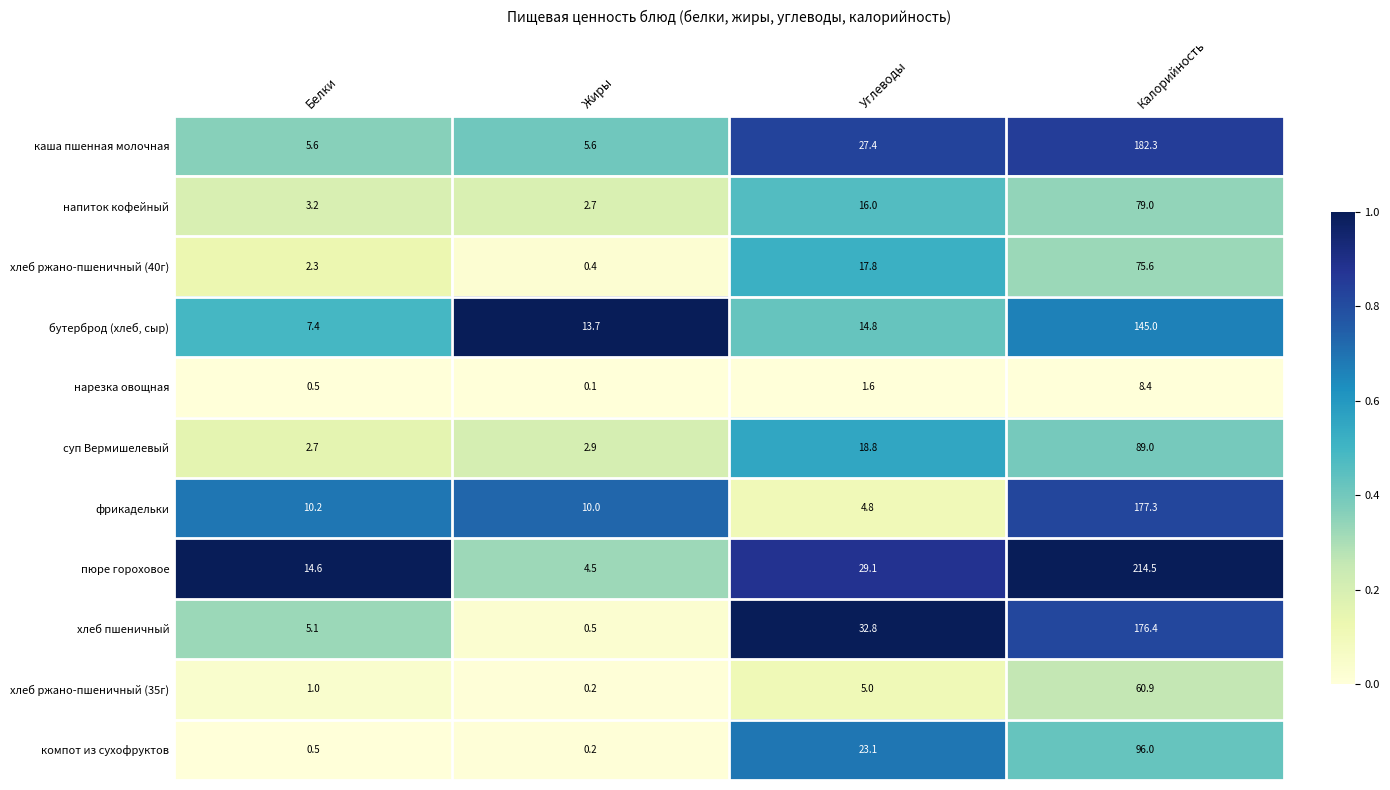

What is the difference between the highest and lowest values at Калорийность?

206.1